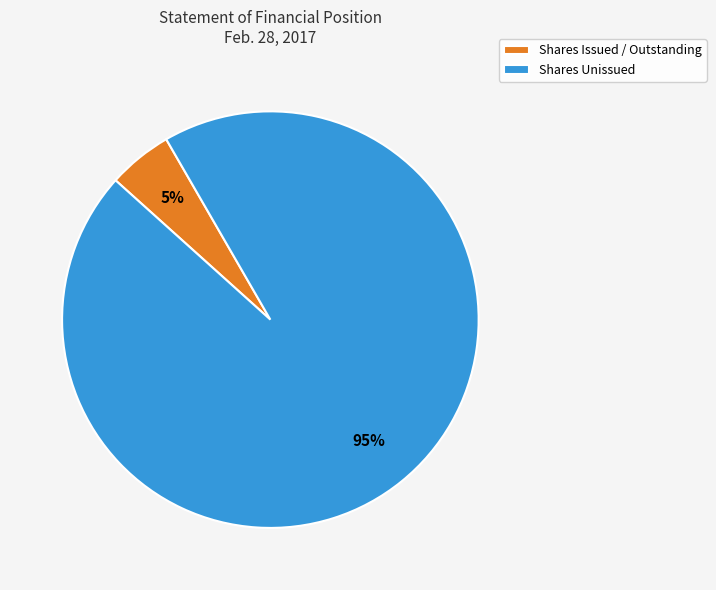

To the nearest percent, what percentage of the pie is Shares Unissued?

95%